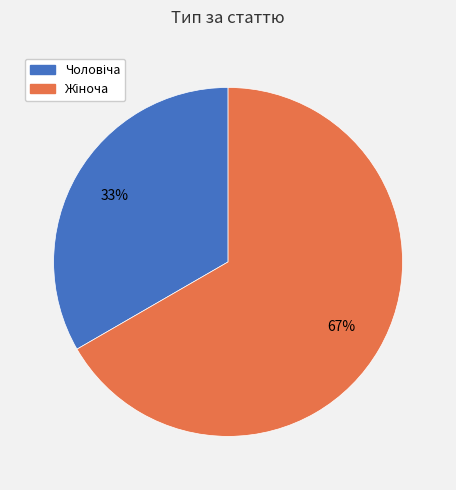

Does any single category account for the majority?

Yes